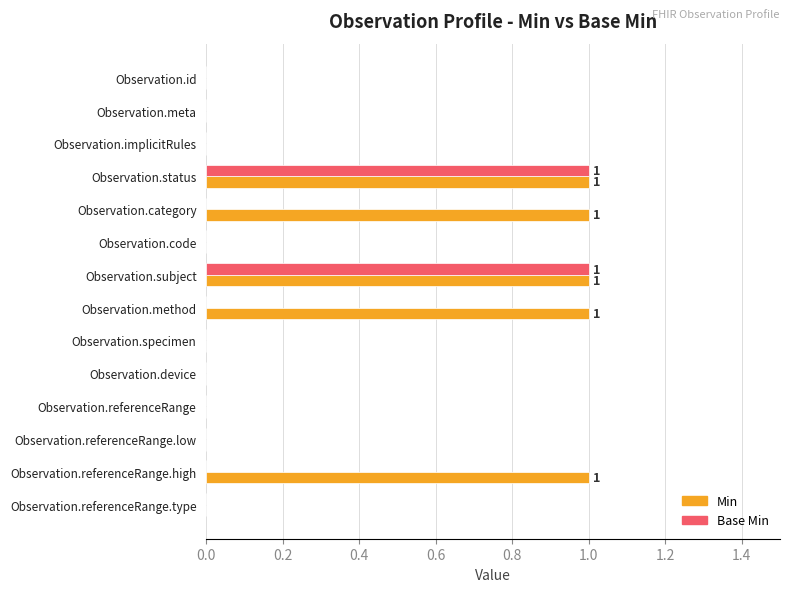

Is the value of Min at Observation.subject greater than the value of Base Min at Observation.meta?

Yes